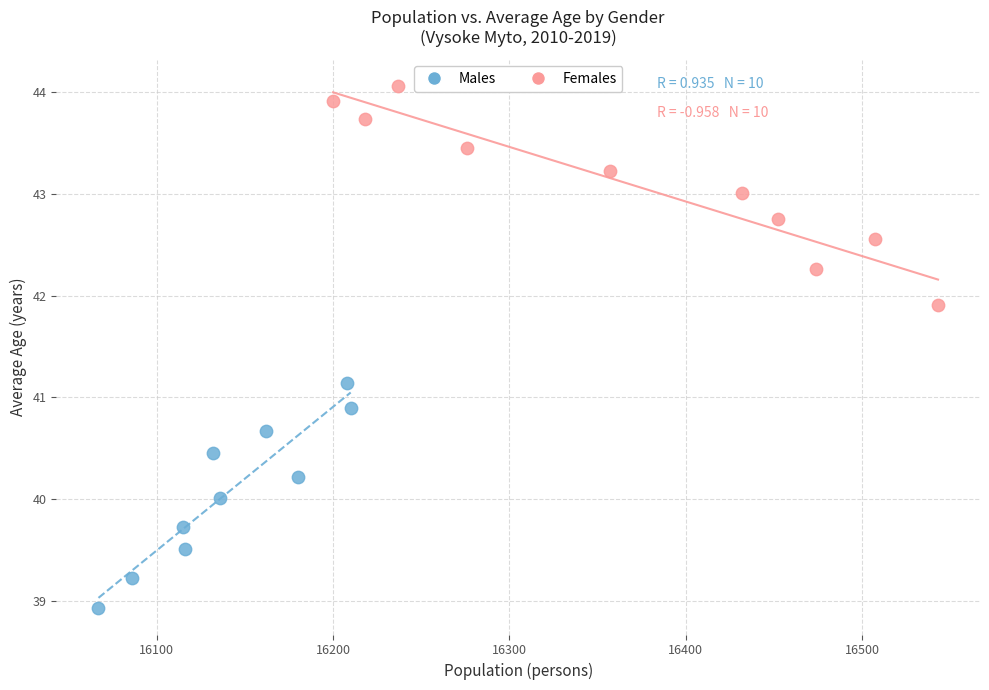

Which series has the widest spread of Y values?

Males